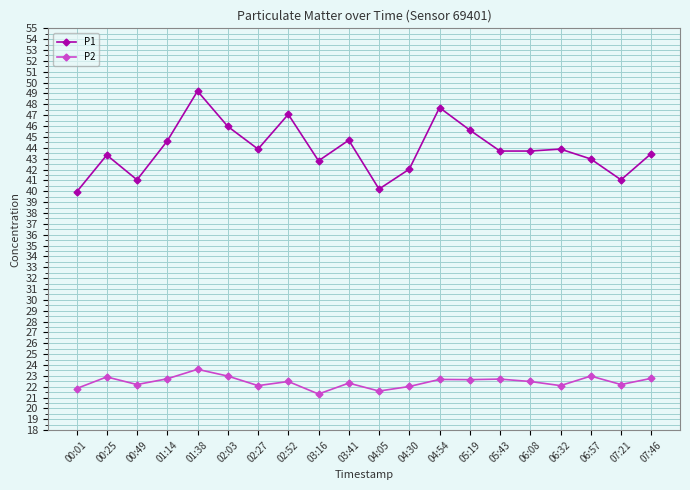

What is the label of the 17th point from the left?

06:32